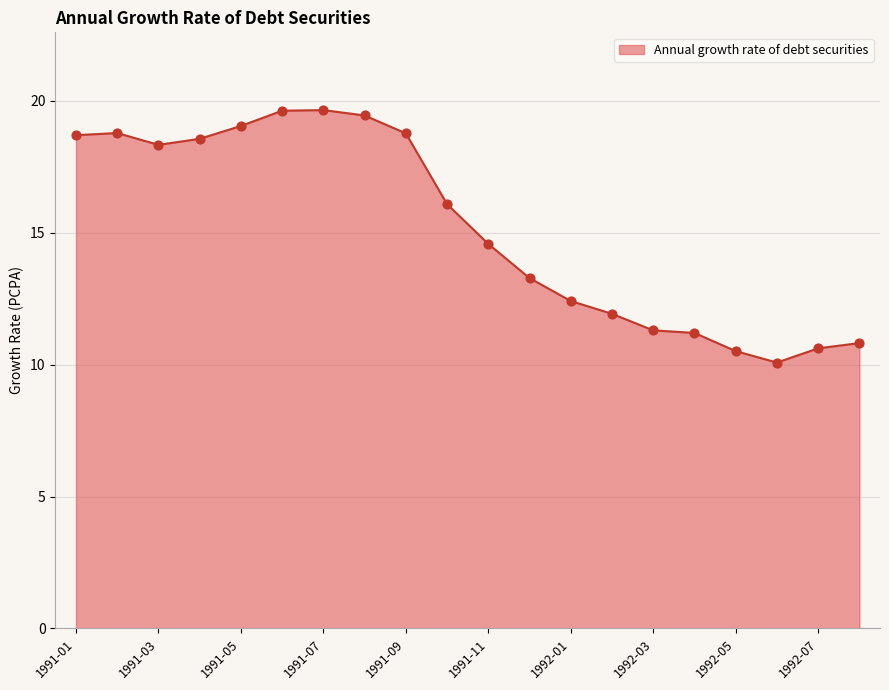

What is the difference between the maximum and minimum values?

9.6